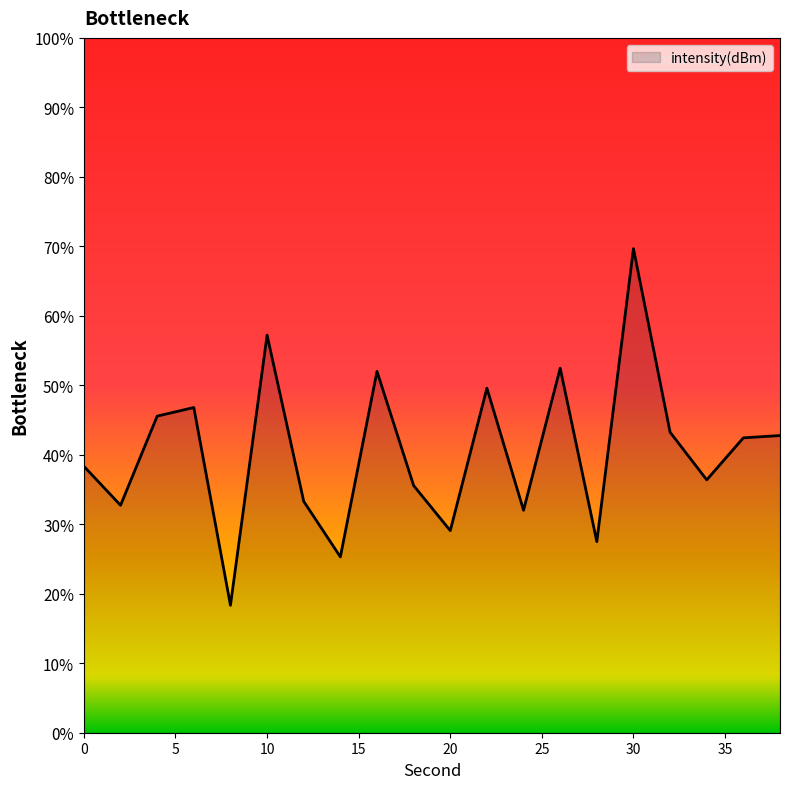

Does the chart display data point markers on the line(s)?

No